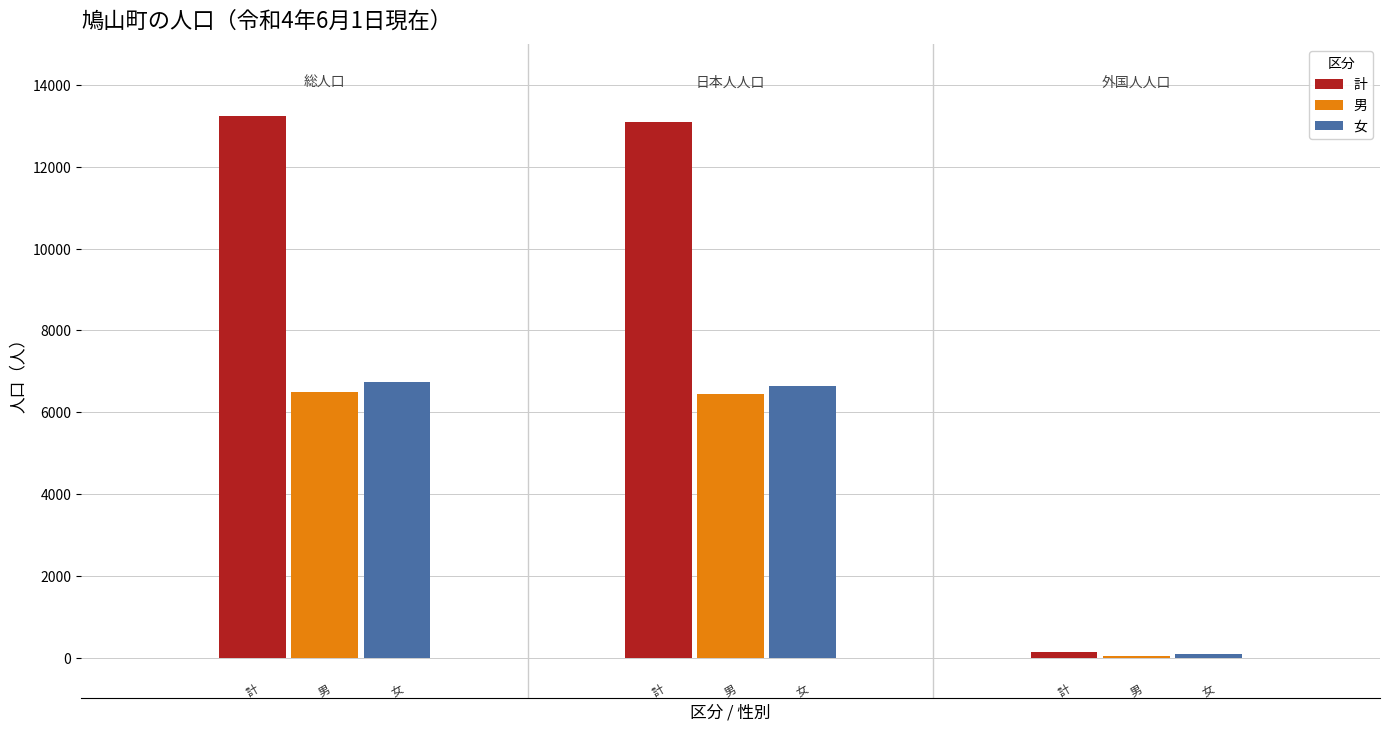

What is the lowest value of the 女 series?

97